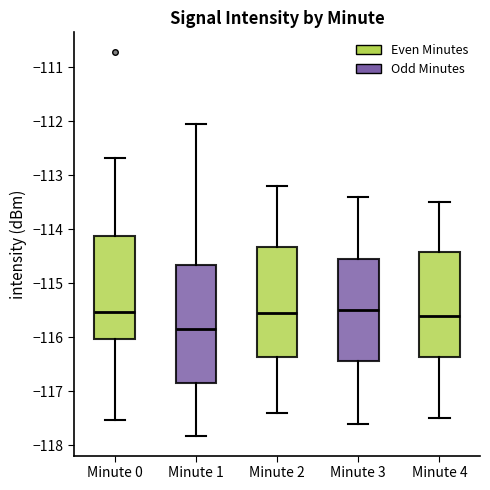

Reading left to right, read every box against the y-axis: the position of its median line, the range the box covers, and the ends of its whiskers. The values are not printed on the chart, so give them approximately, as read against the axis.

Minute 0: median -115.5, box -116.0 to -114.1, whiskers -117.5 to -112.7
Minute 1: median -115.8, box -116.8 to -114.7, whiskers -117.8 to -112.1
Minute 2: median -115.5, box -116.4 to -114.3, whiskers -117.4 to -113.2
Minute 3: median -115.5, box -116.4 to -114.5, whiskers -117.6 to -113.4
Minute 4: median -115.6, box -116.4 to -114.4, whiskers -117.5 to -113.5